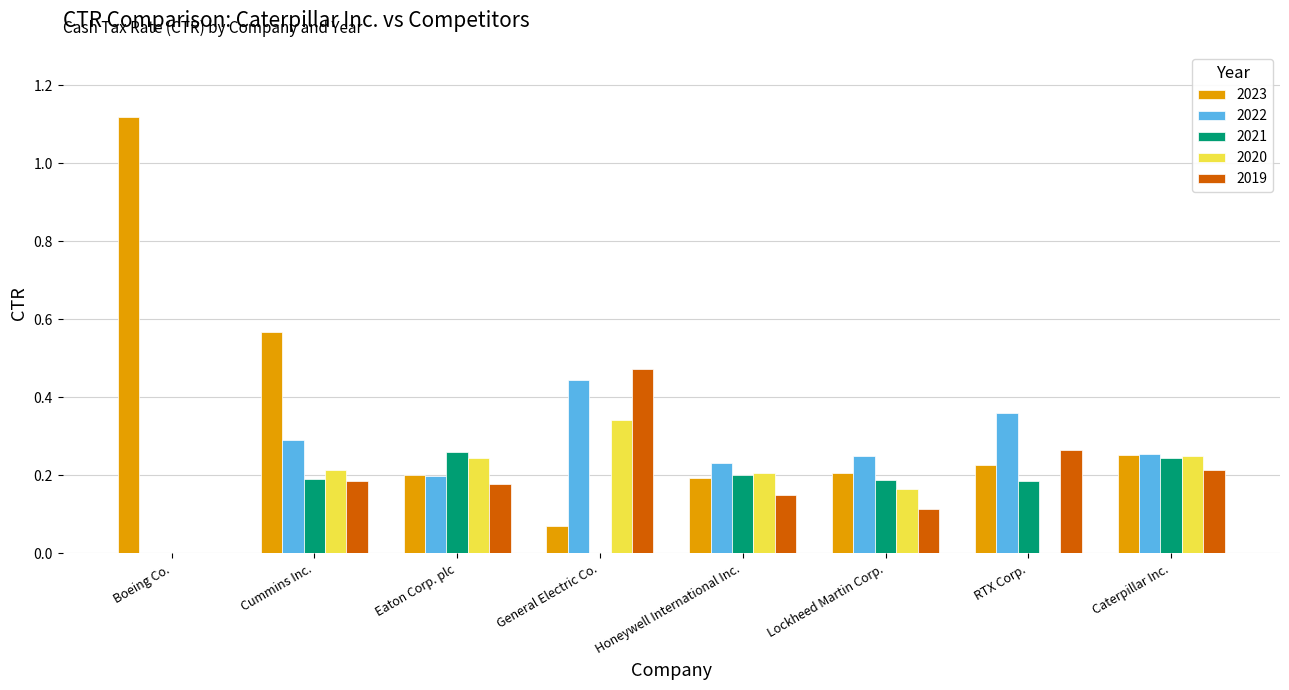

Between General Electric Co. and RTX Corp., which series saw the biggest shift?

2020